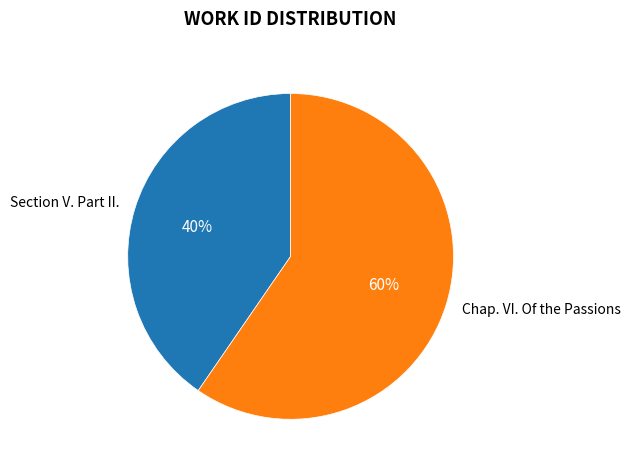

Rank the categories by value from highest to lowest.

Chap. VI. Of the Passions, Section V. Part II.